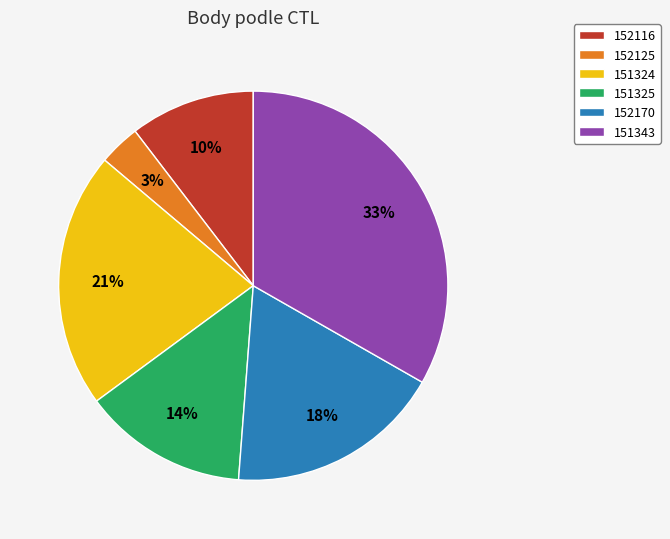

Which has a higher value, 152116 or 151324?

151324